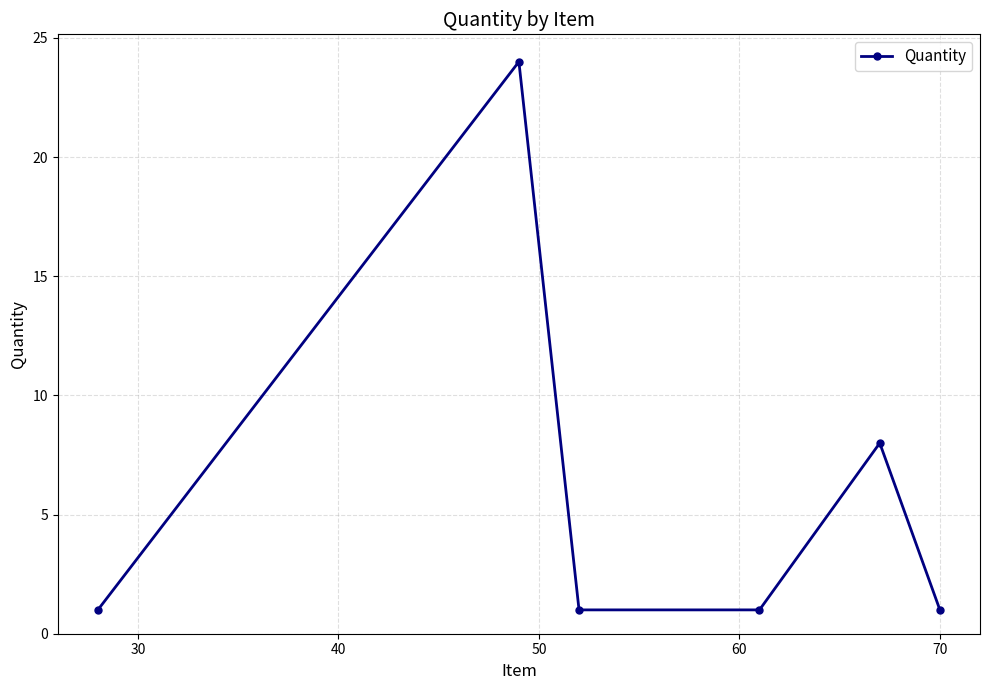

What is the greatest value displayed?

24